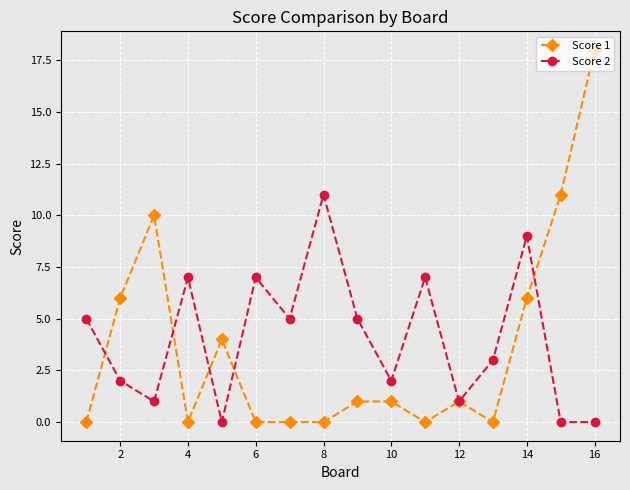

Which series has the largest range (max minus min)?

Score 1